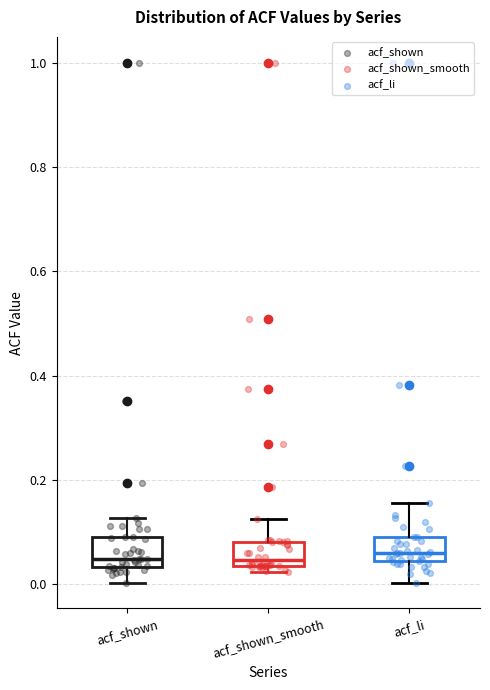

Where is the lower edge of the box for acf_li on the y-axis? The values are not printed on the chart, so give them approximately, as read against the axis.

0.04